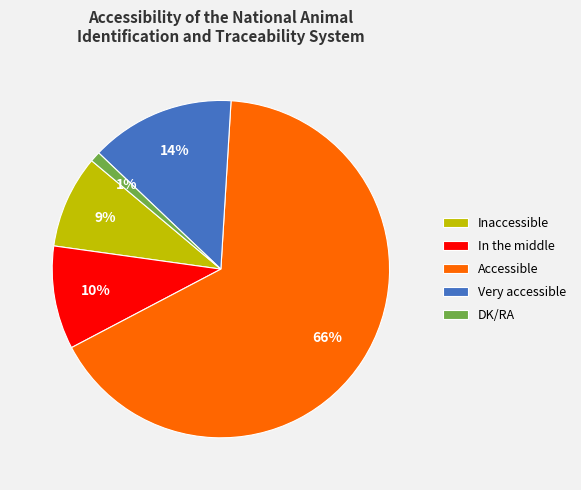

To the nearest percent, what is the combined percentage of Inaccessible and In the middle?

19%